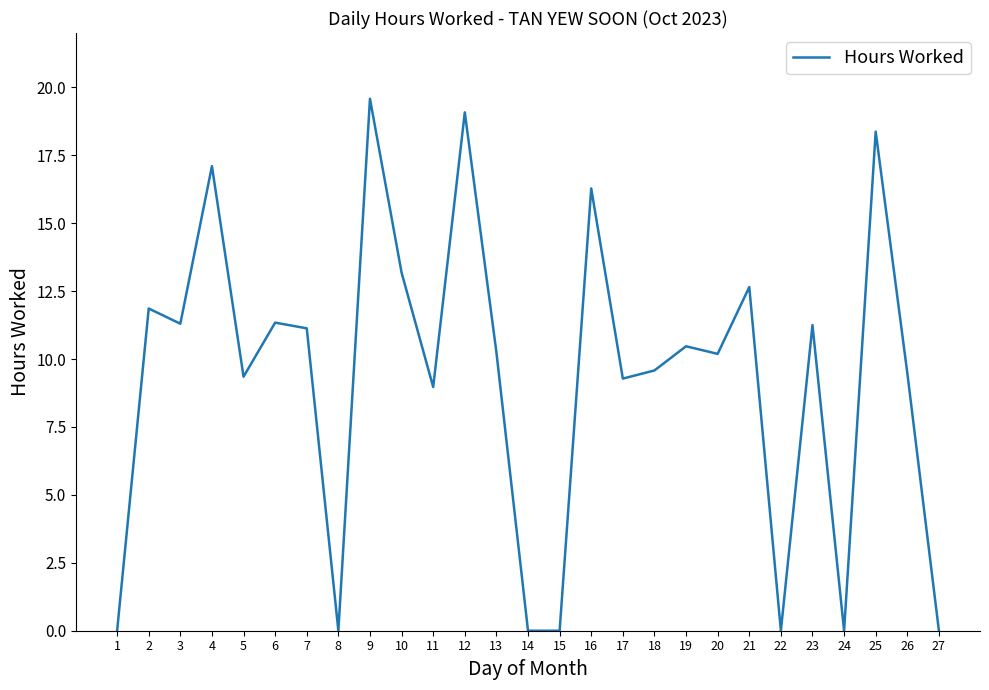

What value does the data have at 21?

12.7